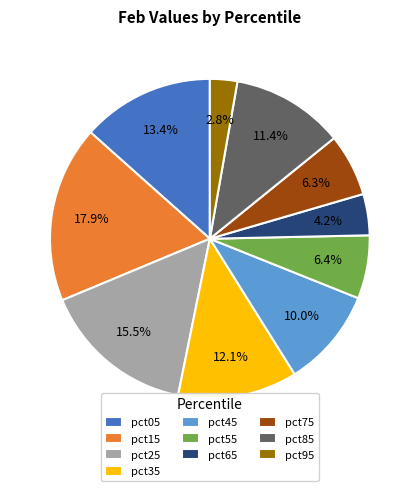

How much of the chart is everything except pct15?

82.1%